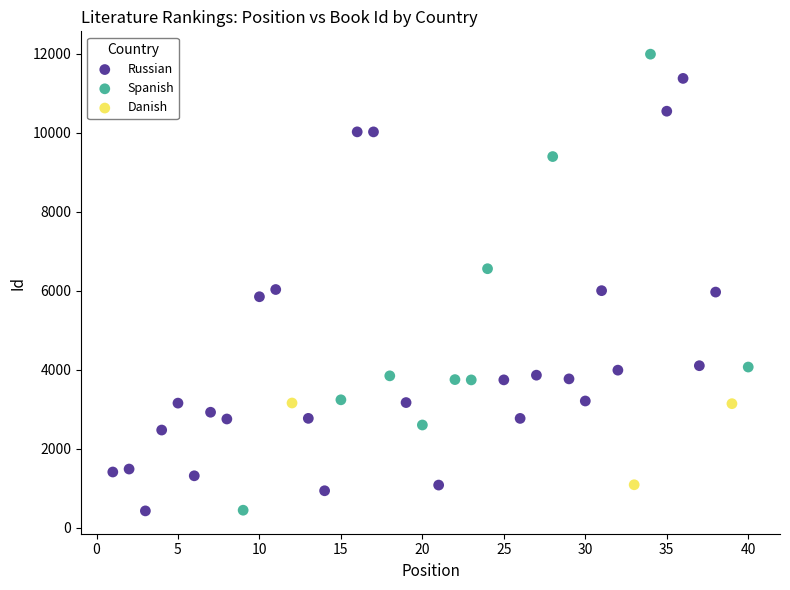

Which series contains the highest Y value?

Spanish